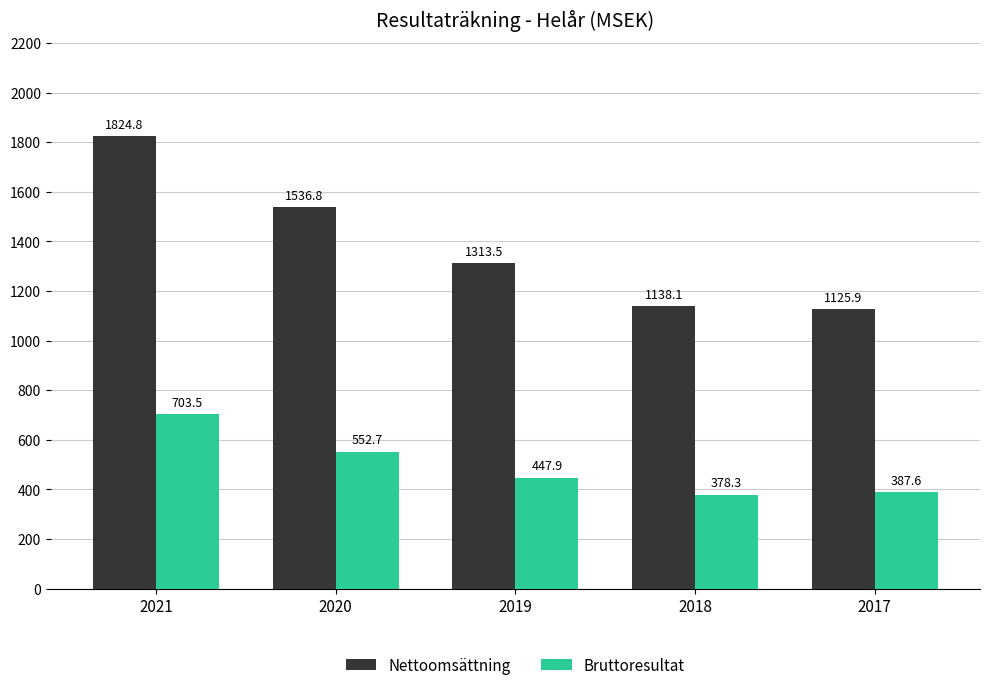

Is it true that Nettoomsättning equals 537.3 at 2017?

False